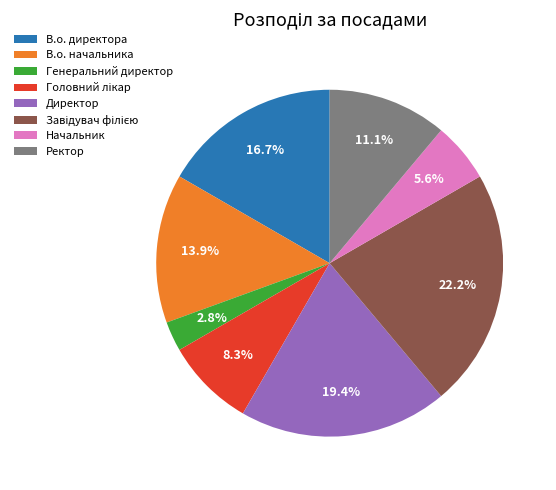

Between Директор and В.о. начальника, which is larger?

Директор